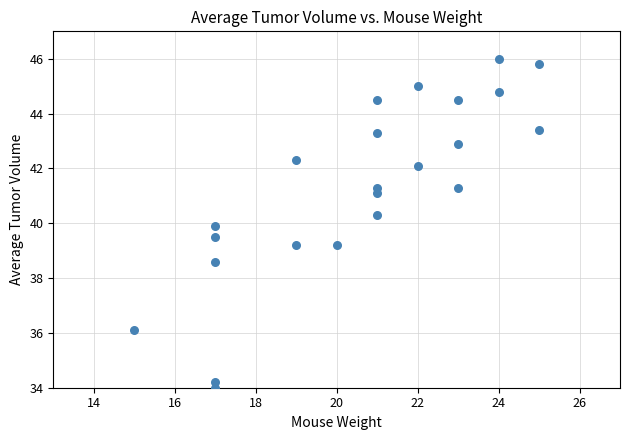

What is the range of Y values (max minus min)?

12.0